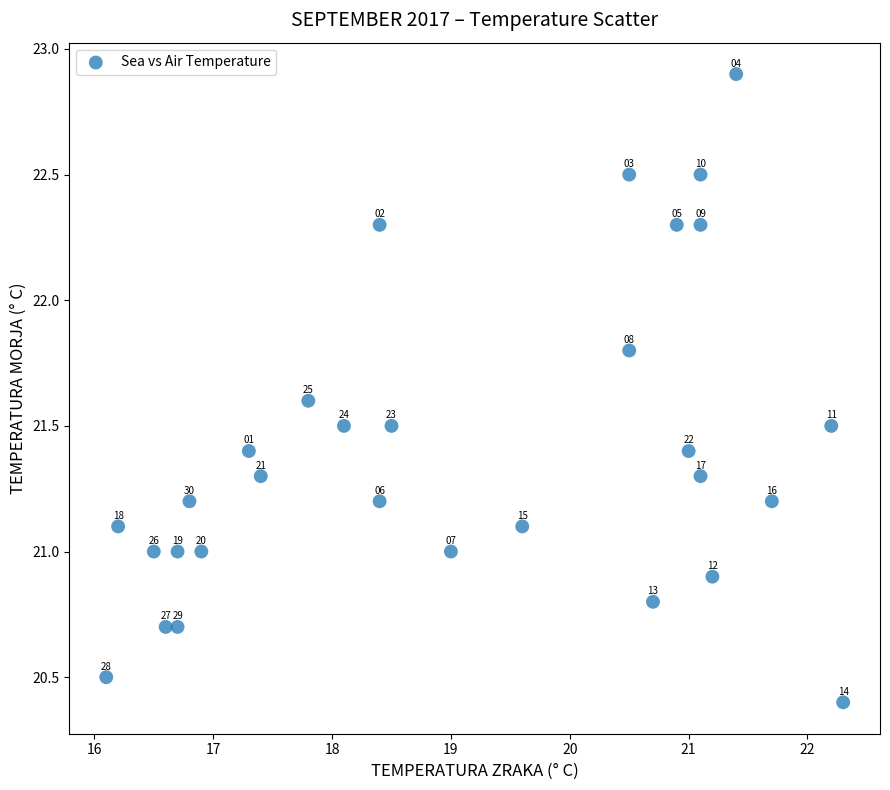

What Y value in the scatter plot is closest to 21?

21.0